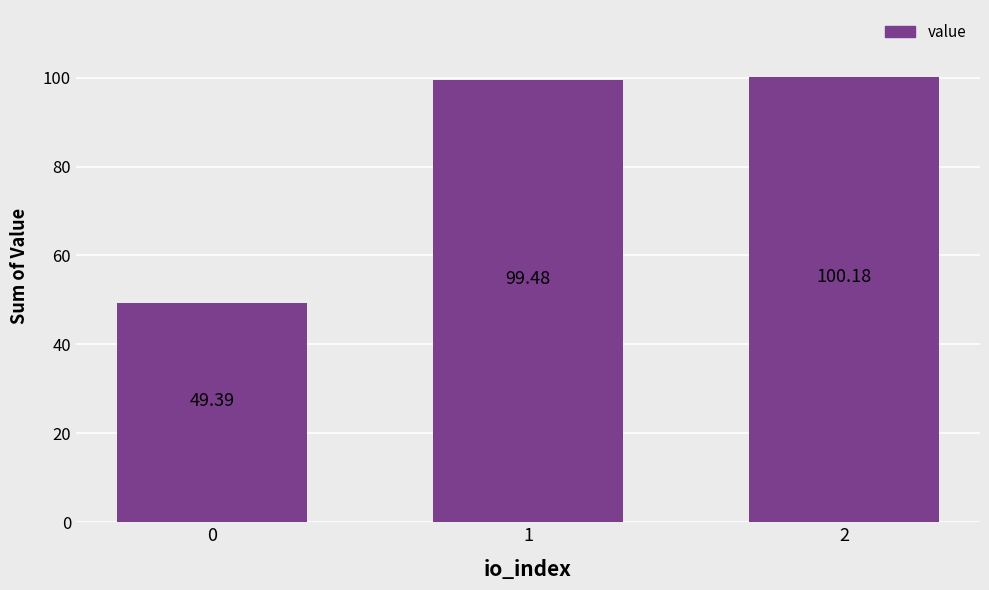

Is it true that the value at 2 is 175.9?

False